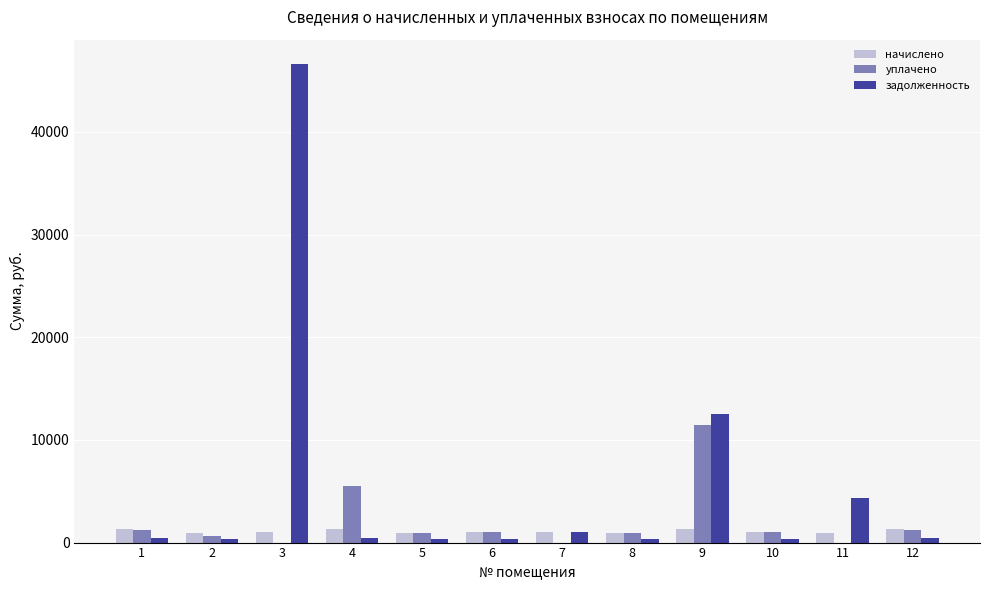

The value of уплачено at 1 is 1244.1. True or false?

True